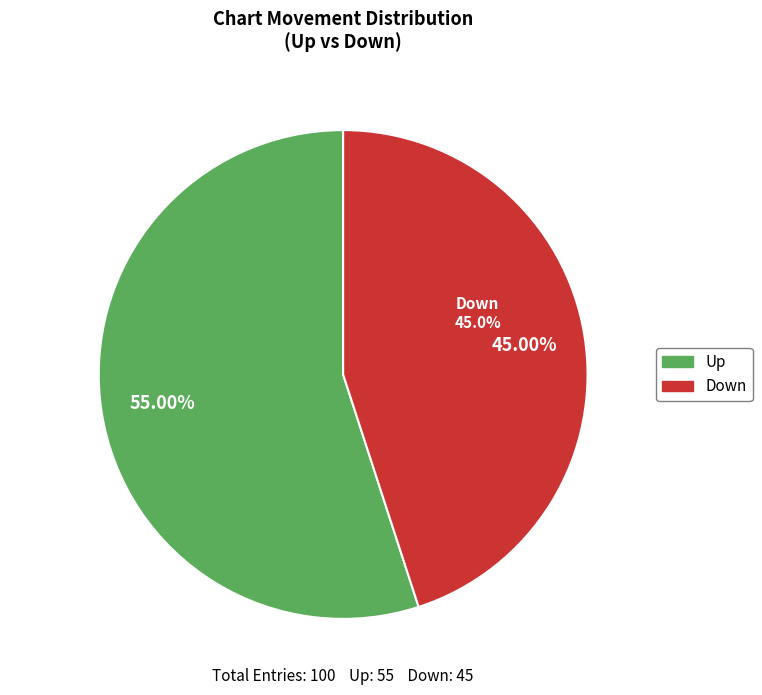

Which category accounts for the majority?

Up